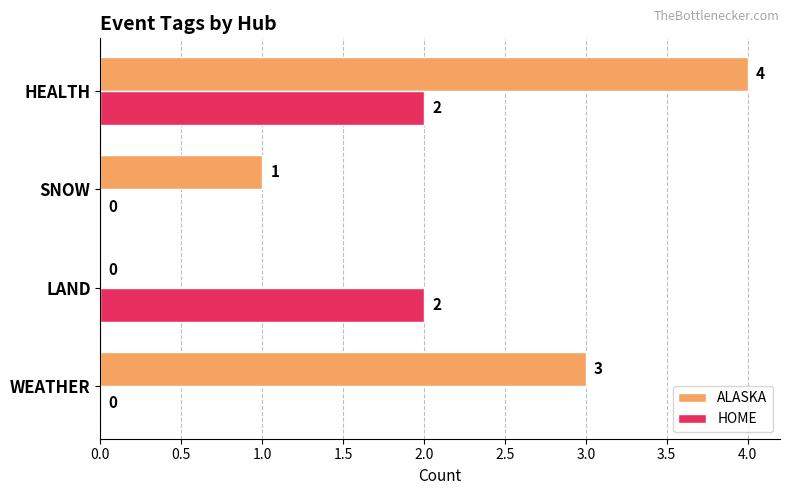

How many HOME values are between 0 and 2?

4